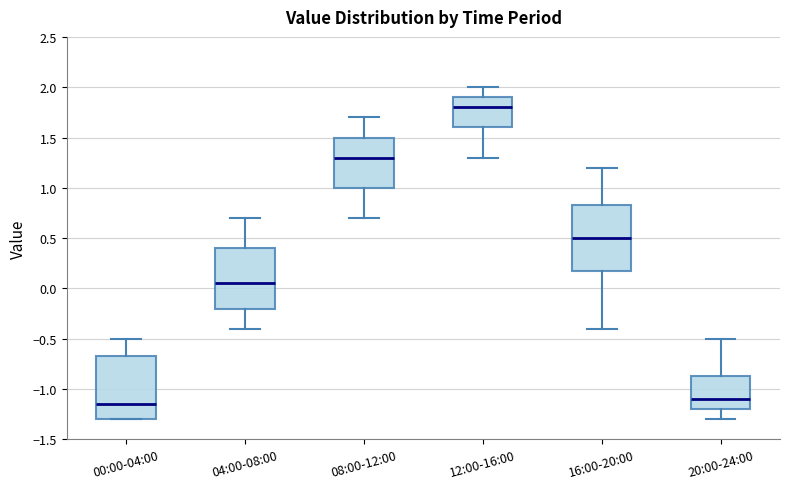

Reading left to right, transcribe this box plot: for each box, give where its median line is, the range the box spans, and where its two whiskers end, as read against the y-axis. The values are not printed on the chart, so give them approximately, as read against the axis.

00:00-04:00: median -1.15, box -1.30 to -0.65, whiskers -1.30 to -0.50
04:00-08:00: median 0.05, box -0.20 to 0.40, whiskers -0.40 to 0.70
08:00-12:00: median 1.30, box 1.00 to 1.50, whiskers 0.70 to 1.70
12:00-16:00: median 1.80, box 1.60 to 1.90, whiskers 1.30 to 2.00
16:00-20:00: median 0.50, box 0.20 to 0.85, whiskers -0.40 to 1.20
20:00-24:00: median -1.10, box -1.20 to -0.85, whiskers -1.30 to -0.50